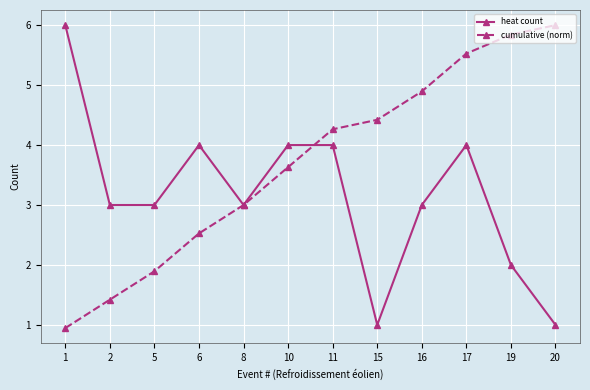

What is the greatest value displayed?

6.0